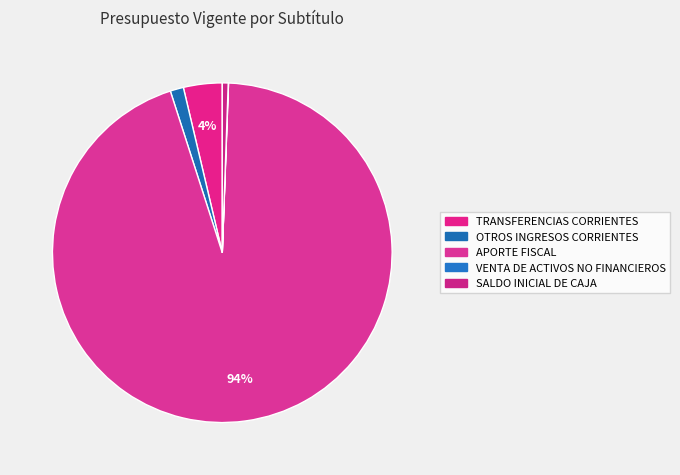

Approximately how many times larger is the value at APORTE FISCAL compared to TRANSFERENCIAS CORRIENTES?

25.6